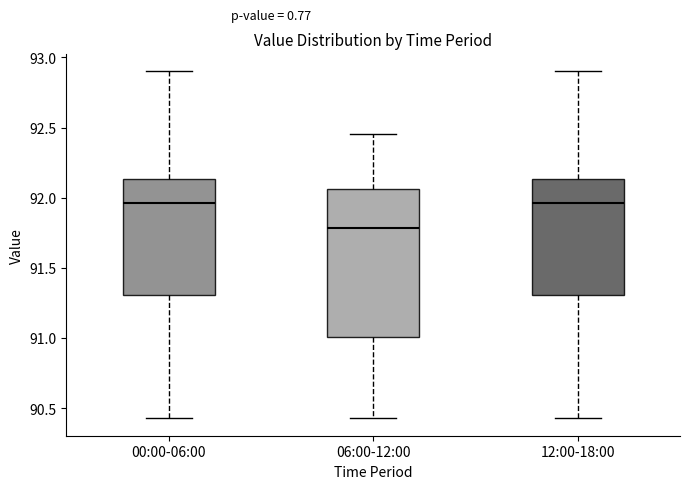

Reading left to right, transcribe this box plot: for each box, give where its median line is, the range the box spans, and where its two whiskers end, as read against the y-axis. The values are not printed on the chart, so give them approximately, as read against the axis.

00:00-06:00: median 91.95, box 91.30 to 92.15, whiskers 90.45 to 92.90
06:00-12:00: median 91.80, box 91.00 to 92.05, whiskers 90.45 to 92.45
12:00-18:00: median 91.95, box 91.30 to 92.15, whiskers 90.45 to 92.90